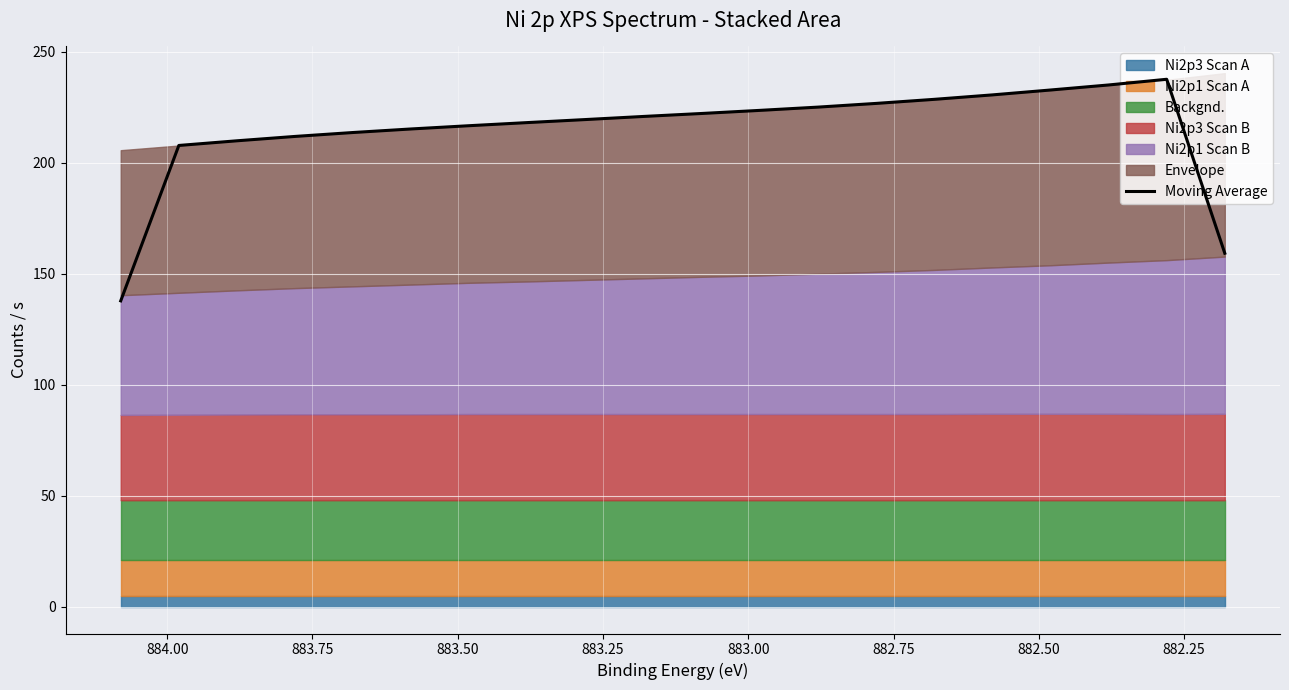

The value at 19 is 210.6. True or false?

False